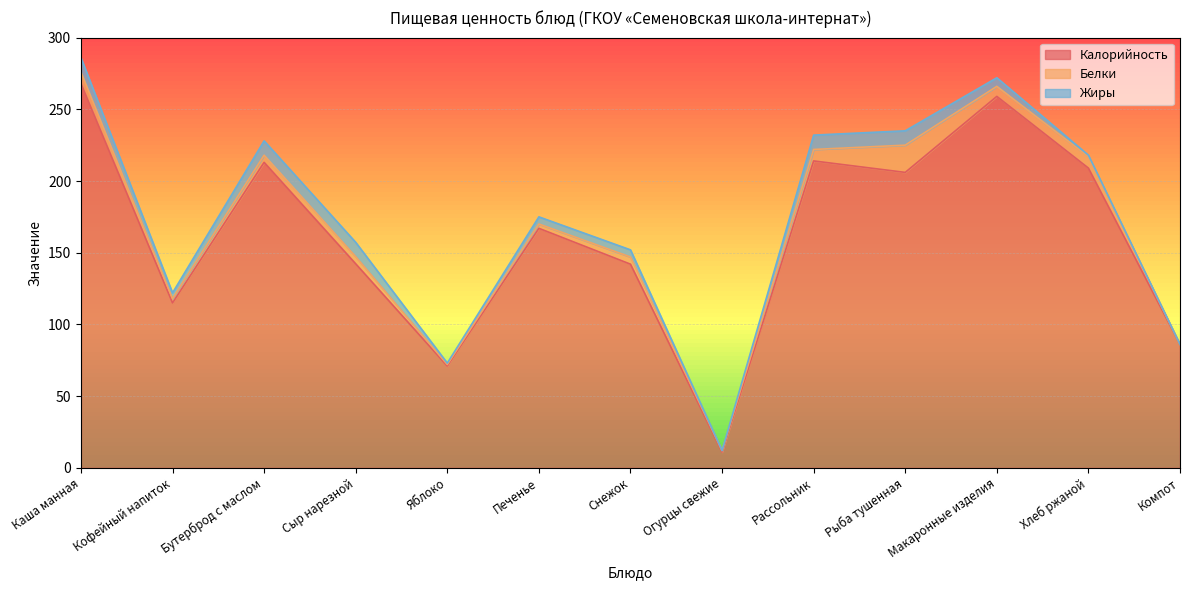

What is the label of the 3rd point from the left?

Бутерброд с маслом